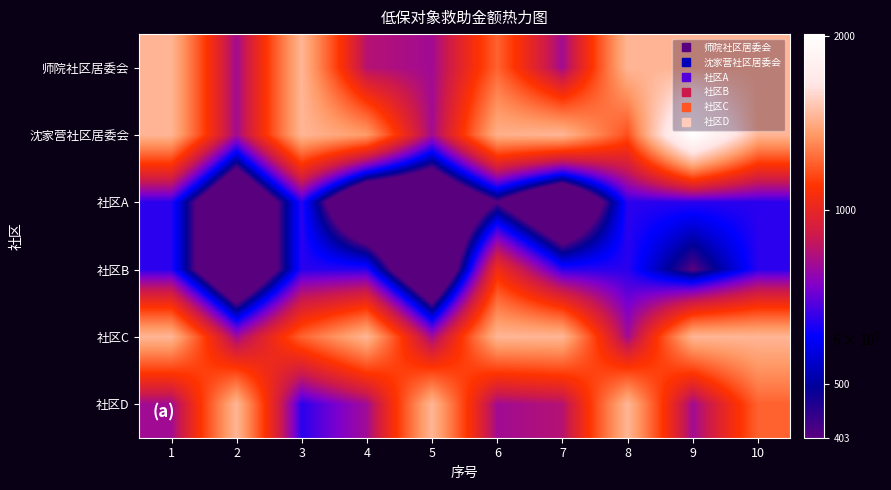

What is the total value across all series at 9?

6763